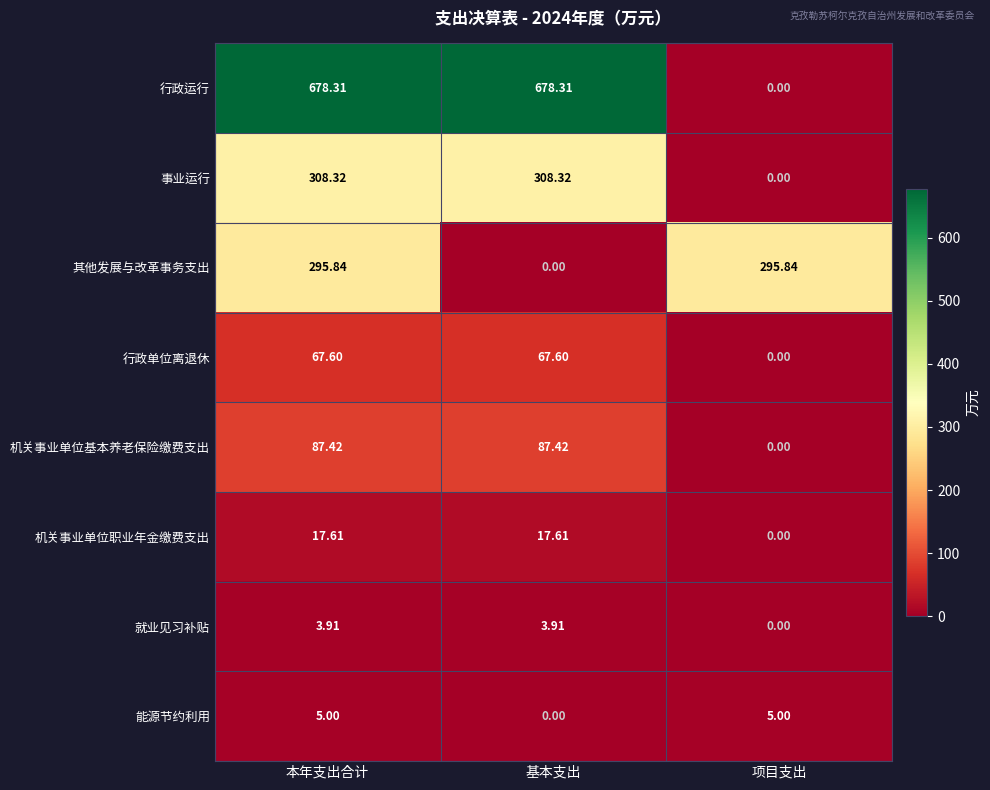

Count the number of data series in this chart.

8